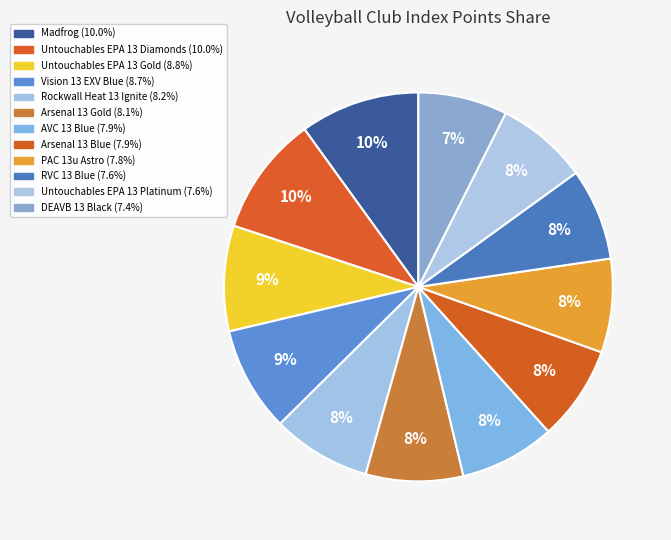

To the nearest percent, what percentage of the pie is Untouchables EPA 13 Gold?

9%